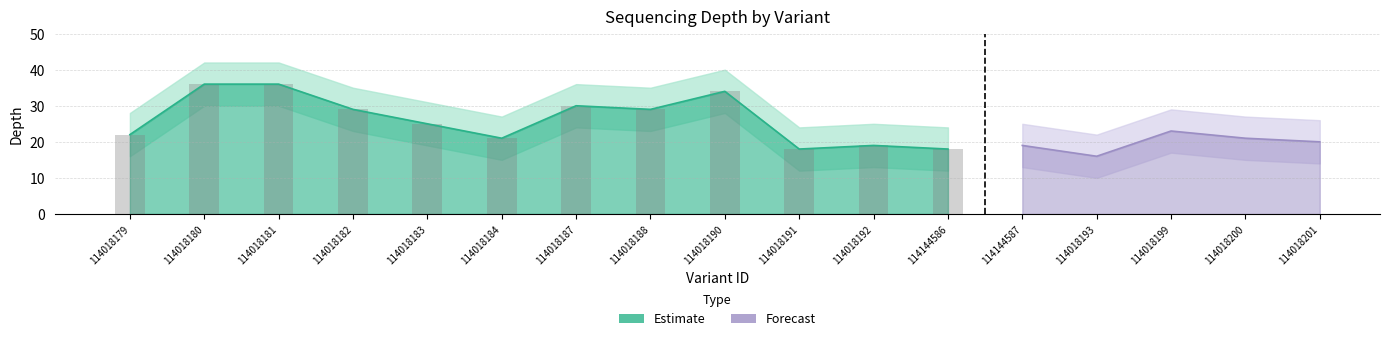

What is the approximate value of depth at 114018180, to the nearest 10?

40